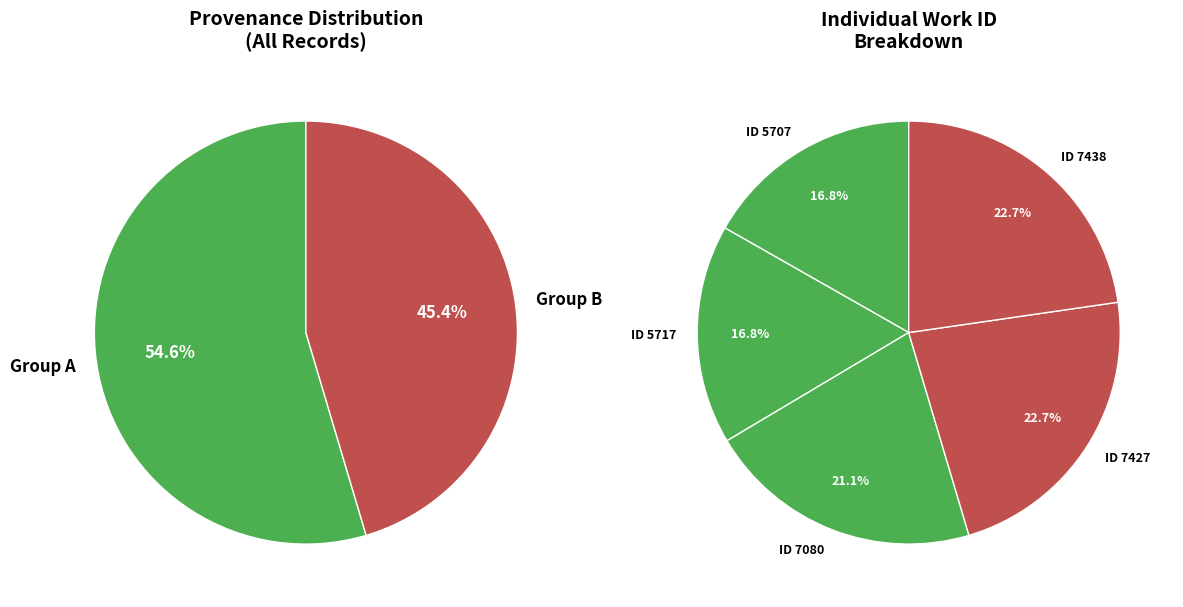

To the nearest percent, what is the average slice percentage?

20%